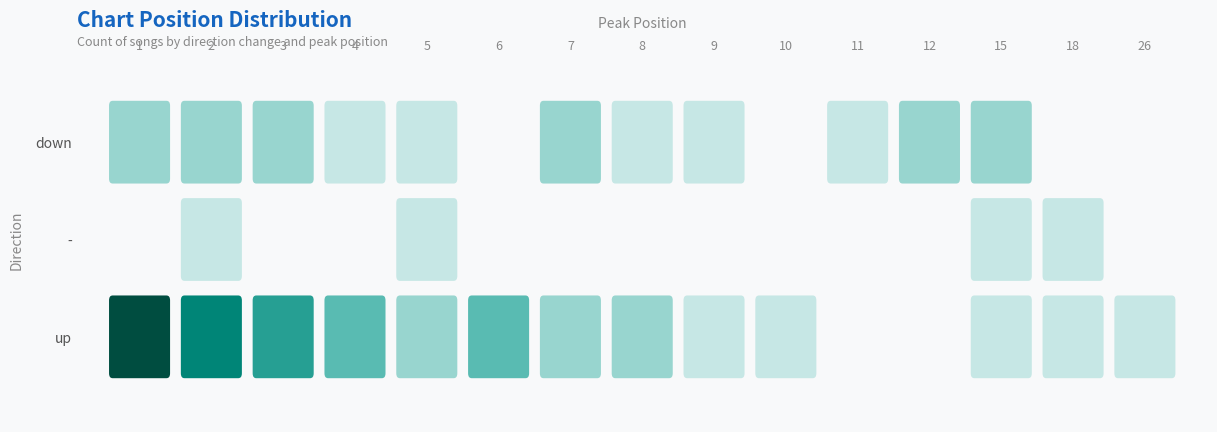

What is the lowest value of the up series?

1